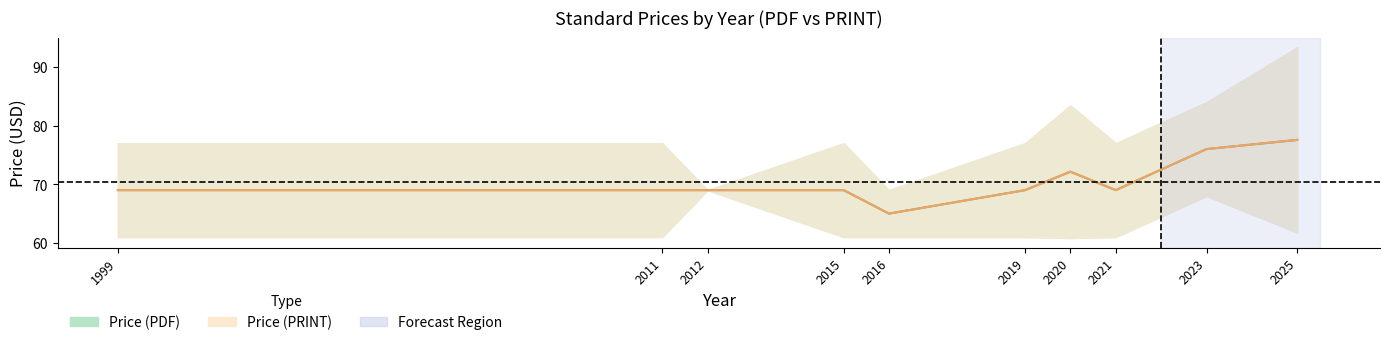

What is the value of the Price (PDF) point at the 39th from the left?

69